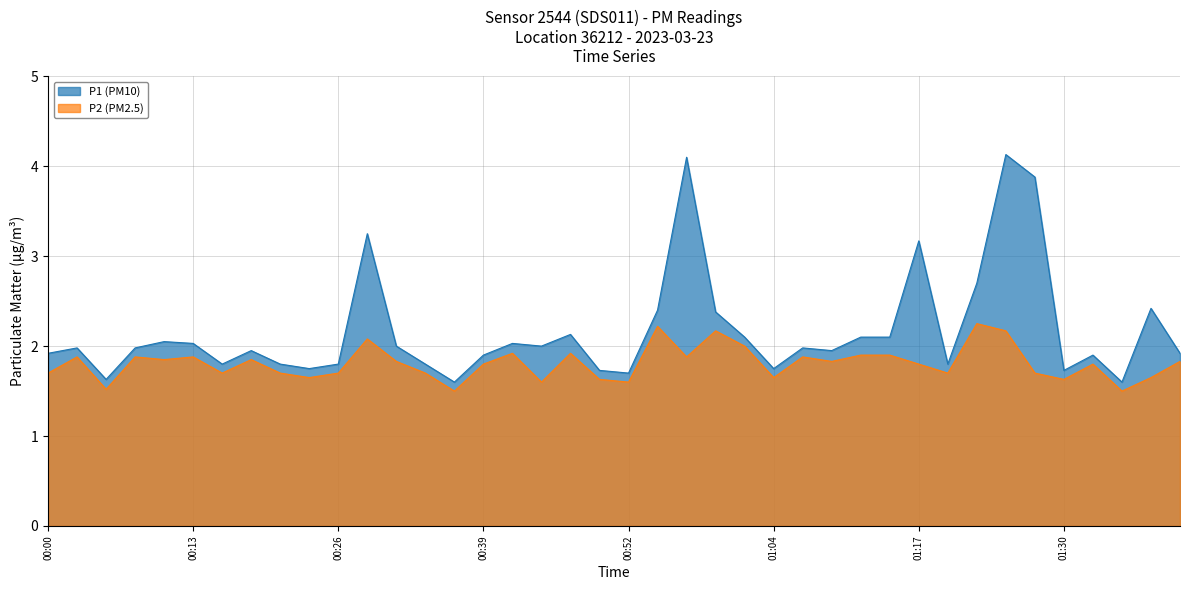

At which category is the sum across all series the highest?

01:25